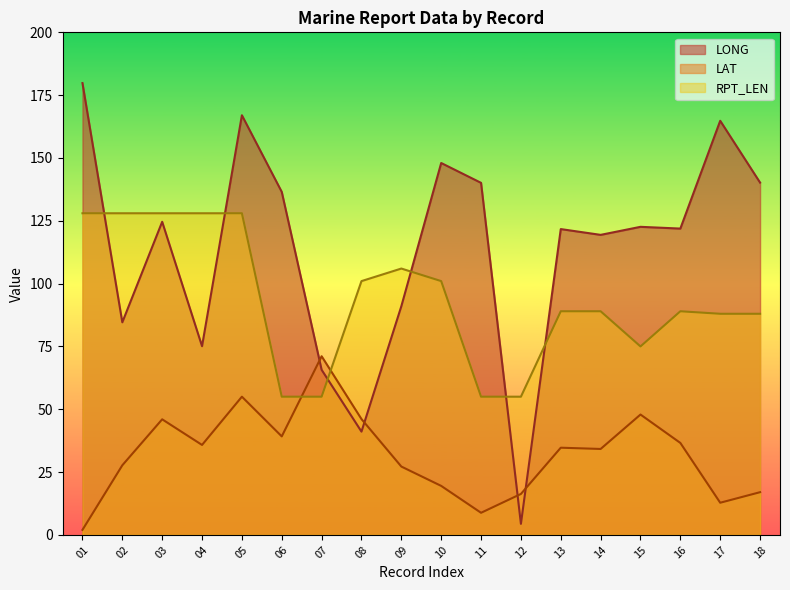

What is the difference between the LONG values at 01 and 16?

57.9